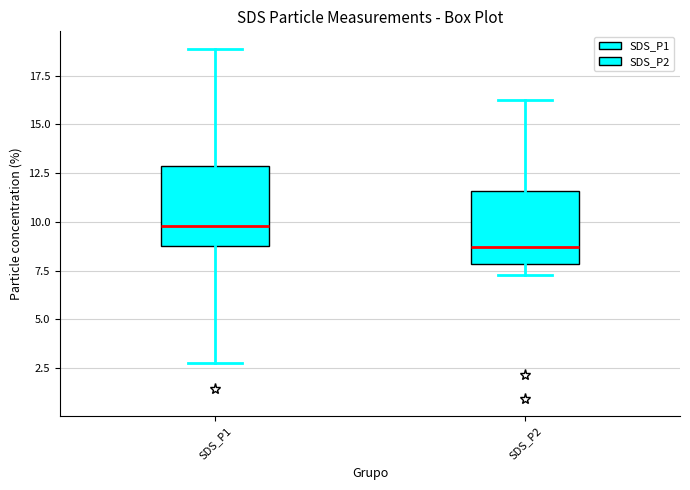

Which box's median line is the highest?

SDS_P1